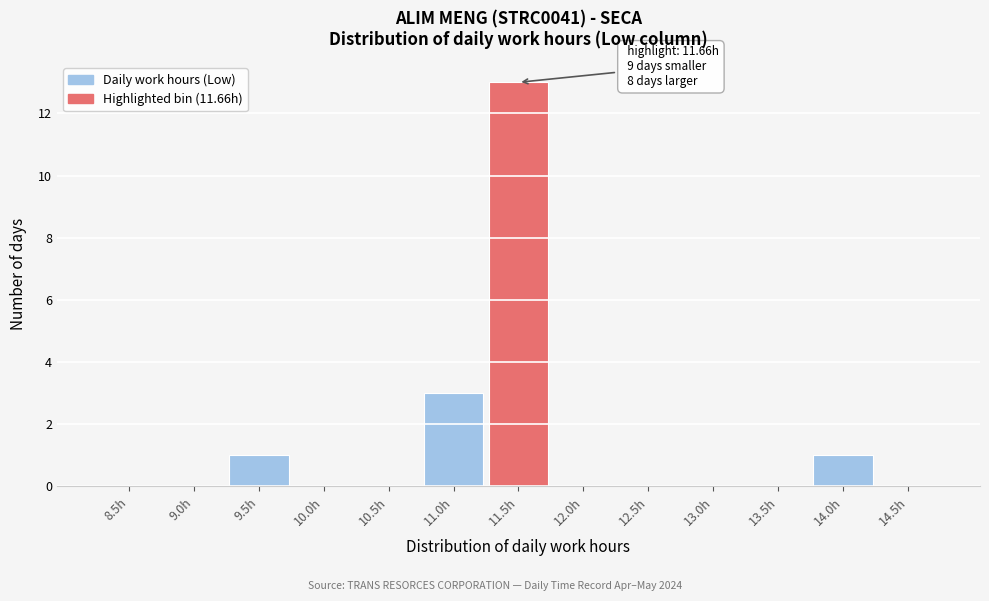

Reading right to left, extract all data points from this chart.

14.5h=0	14.0h=1	13.5h=0	13.0h=0	12.5h=0	12.0h=0	11.5h=13	11.0h=3	10.5h=0	10.0h=0	9.5h=1	9.0h=0	8.5h=0